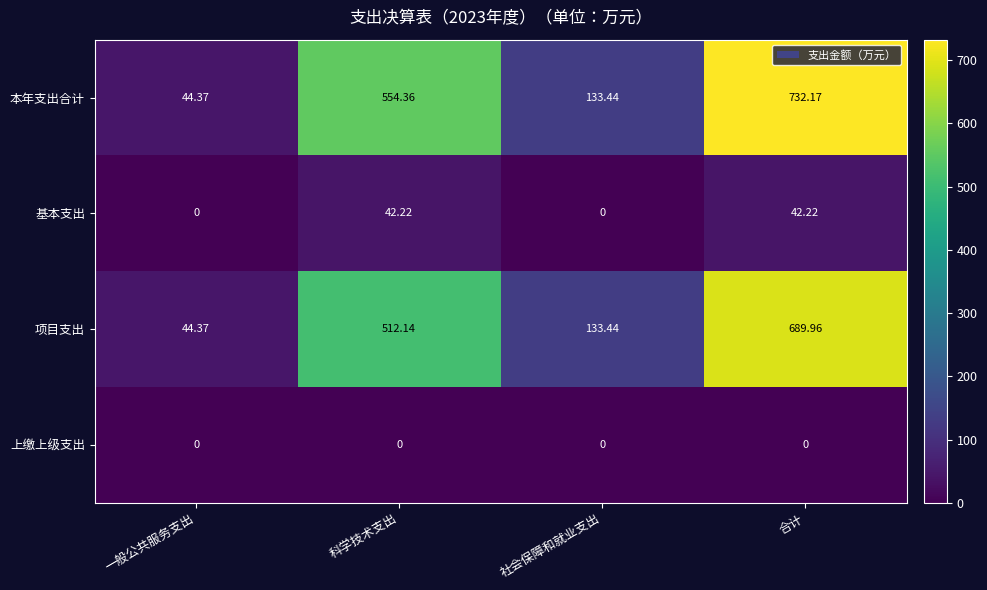

Which series has the largest range (max minus min)?

本年支出合计